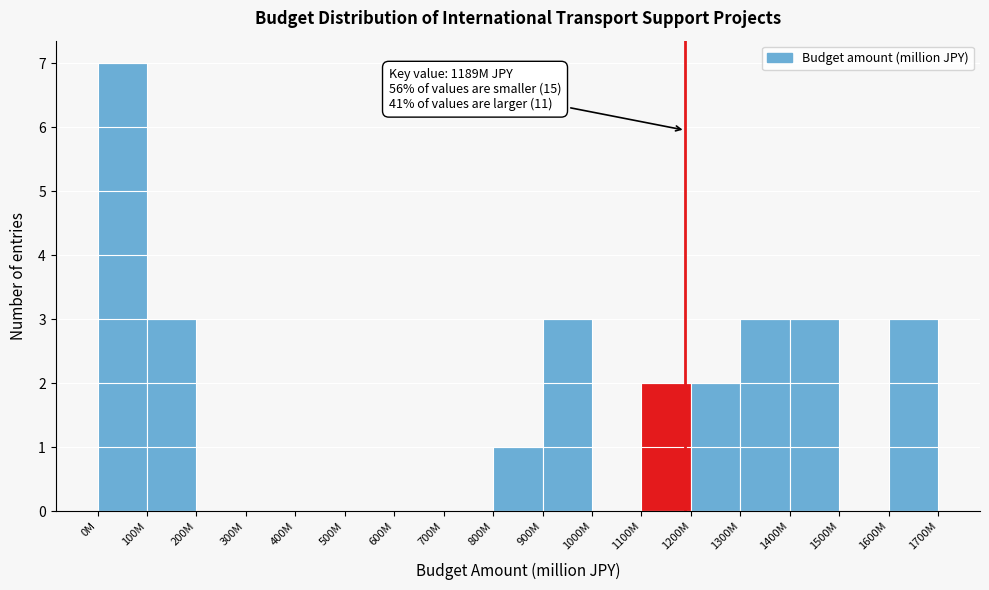

Reading left to right, transcribe all the data shown in this chart.

0M=7	100M=3	200M=0	300M=0	400M=0	500M=0	600M=0	700M=0	800M=1	900M=3	1000M=0	1100M=2	1200M=2	1300M=3	1400M=3	1500M=0	1600M=3